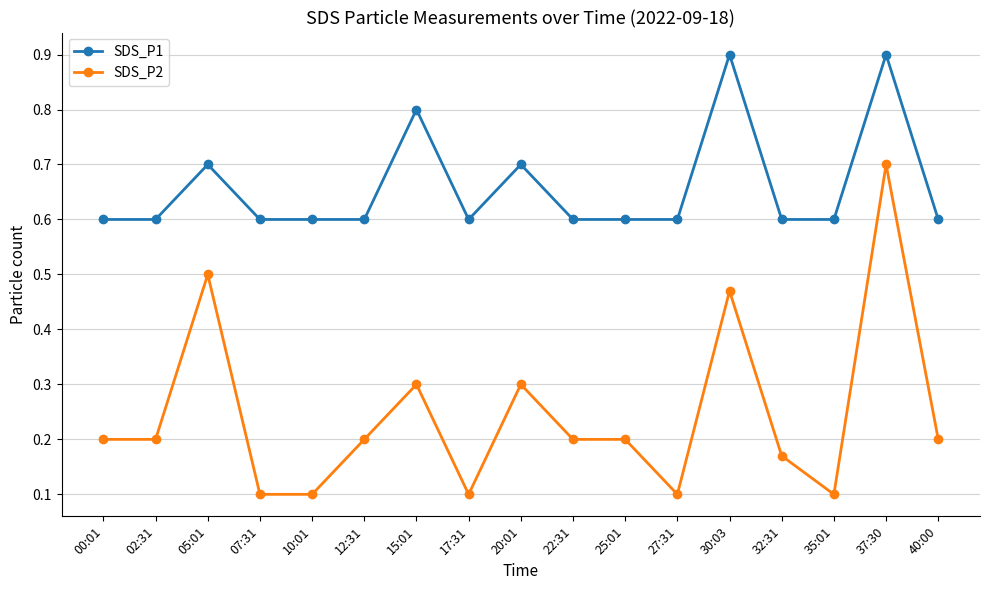

Which series changed the most between 20:01 and 32:31?

SDS_P2